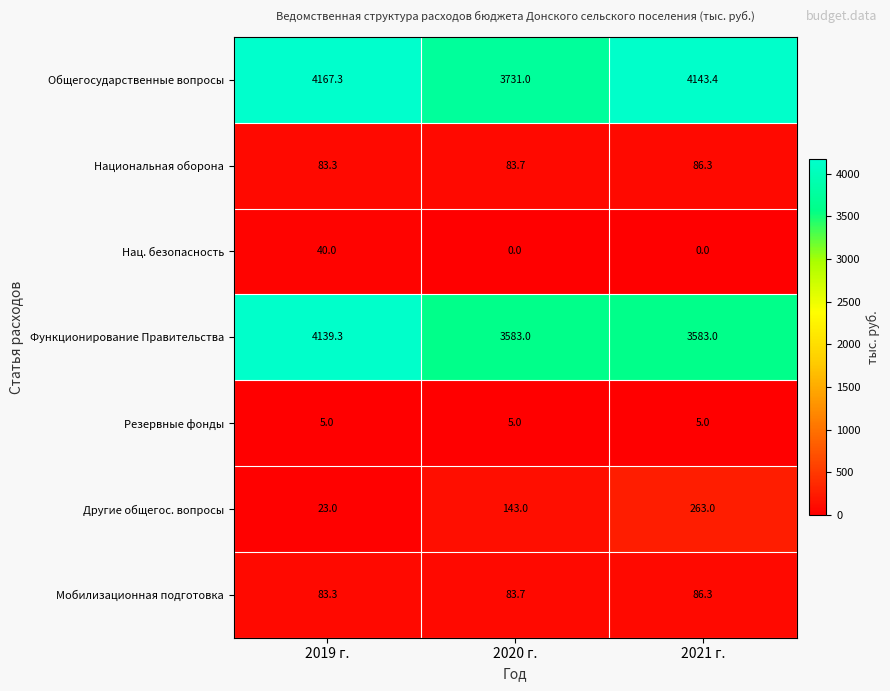

At which category is the sum across all series the highest?

2019 г.